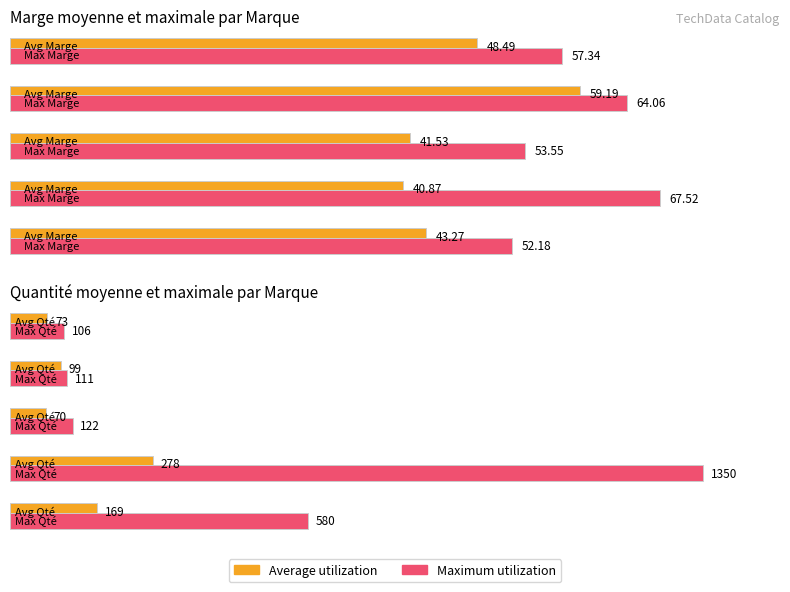

Which series has the largest range (max minus min)?

Qté